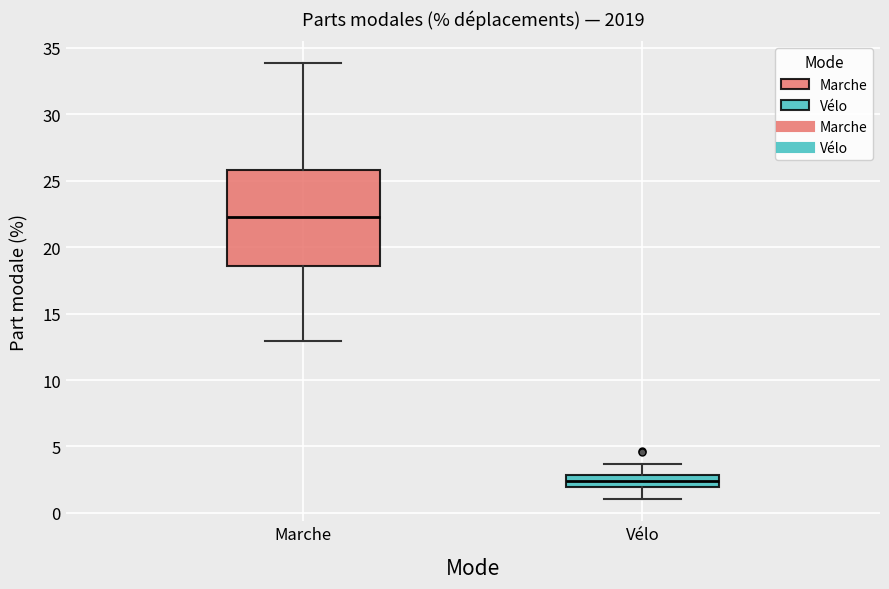

Reading left to right, transcribe this box plot: for each box, give where its median line is, the range the box spans, and where its two whiskers end, as read against the y-axis. The values are not printed on the chart, so give them approximately, as read against the axis.

Marche: median 22.5, box 18.5 to 26.0, whiskers 13.0 to 34.0
Vélo: median 2.5, box 2.0 to 3.0, whiskers 1.0 to 3.5